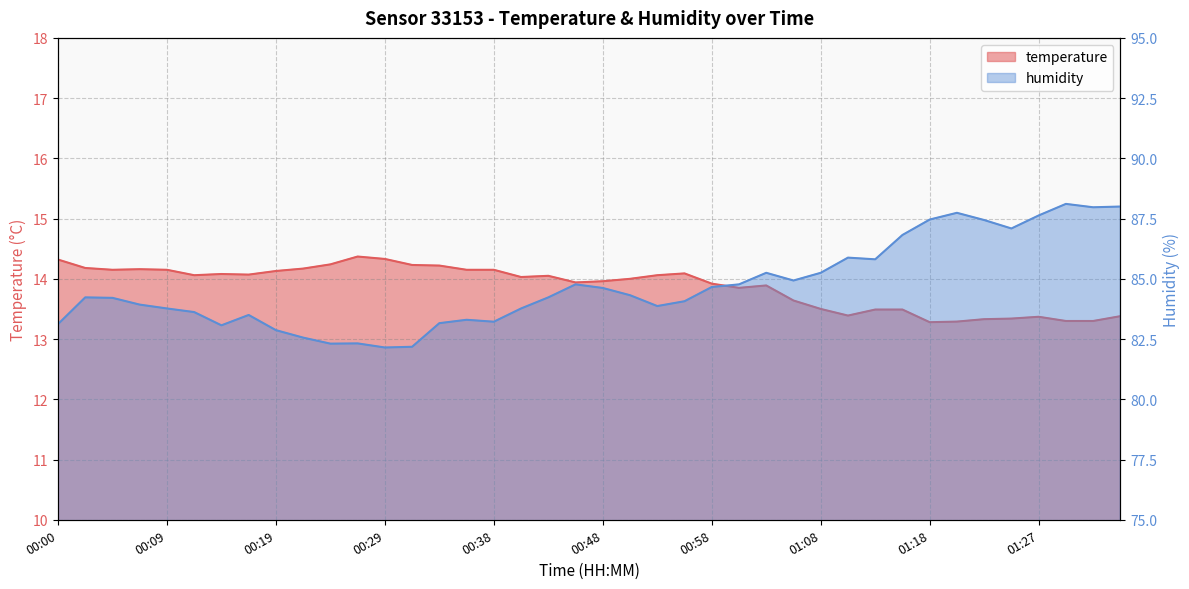

What is the difference between the temperature values at 00:43 and 01:05?

0.4